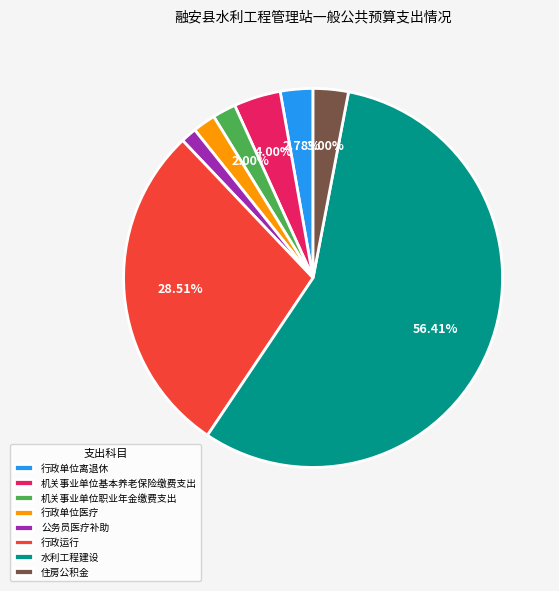

How many slices are in this pie chart?

8